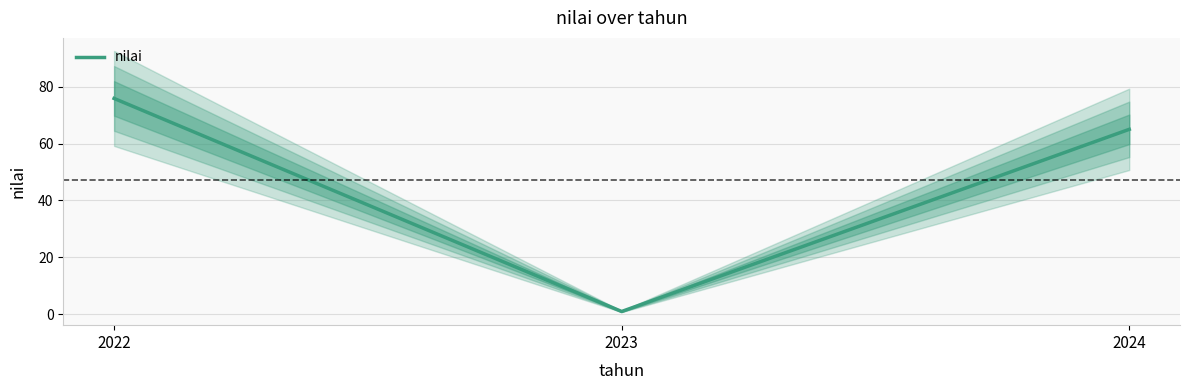

Rank the categories by value from lowest to highest.

2023, 2024, 2022